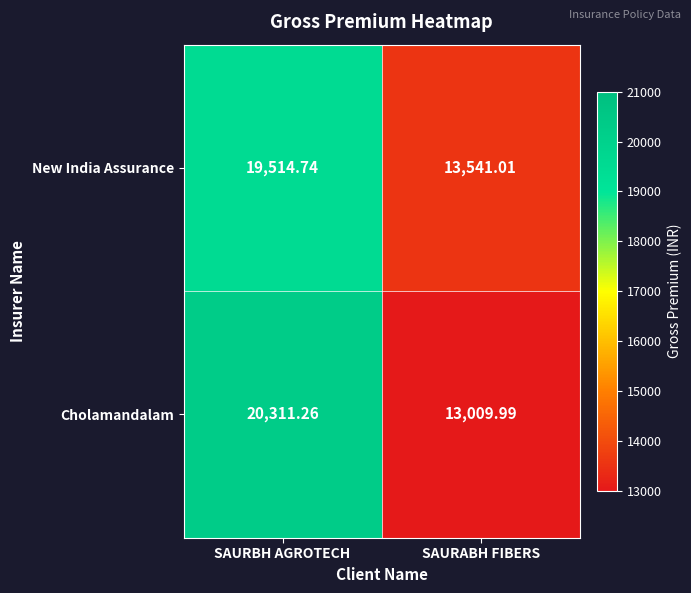

Which category has the highest value in the Cholamandalam series?

SAURBH AGROTECH